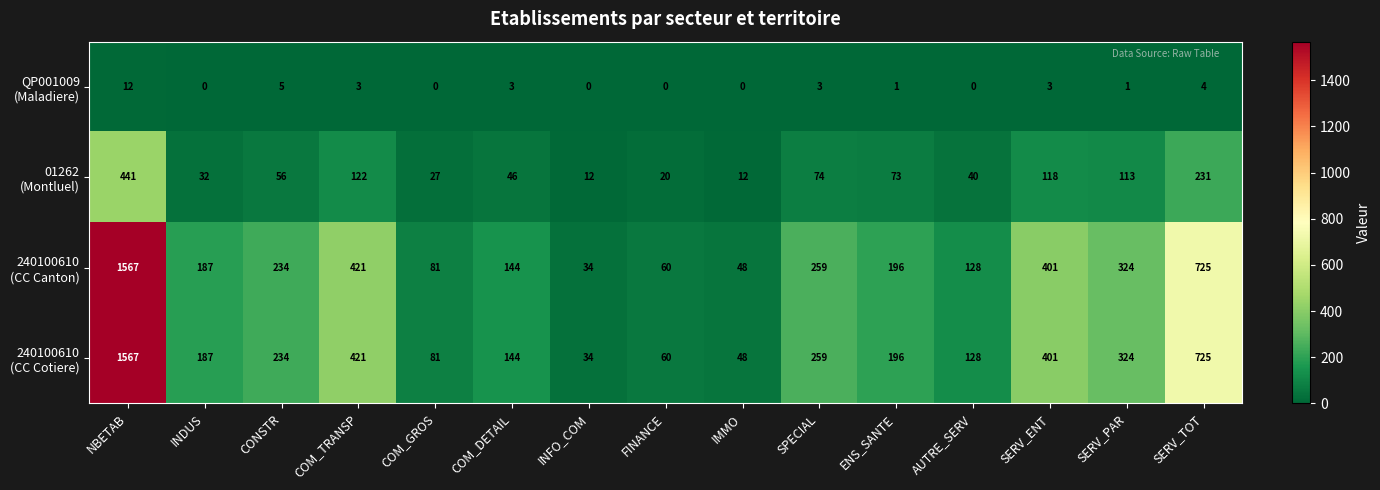

At how many categories does at least one series exceed 382?

4